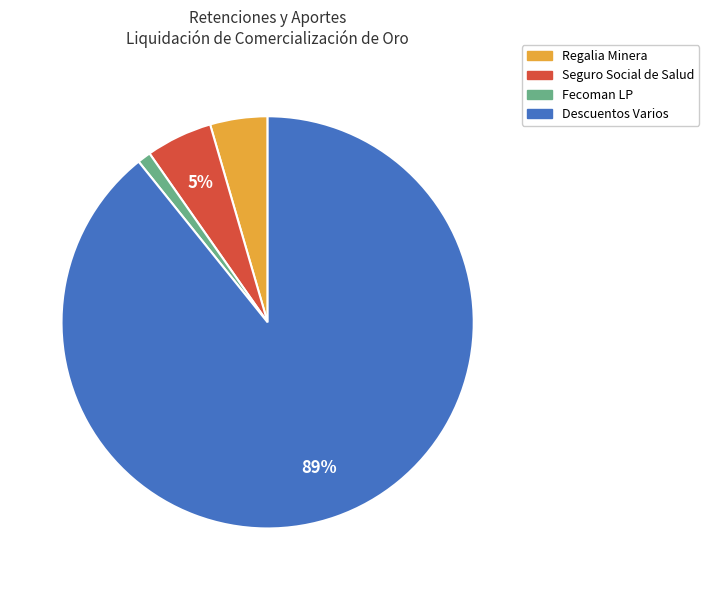

Between Fecoman LP and Regalia Minera, which is larger?

Regalia Minera